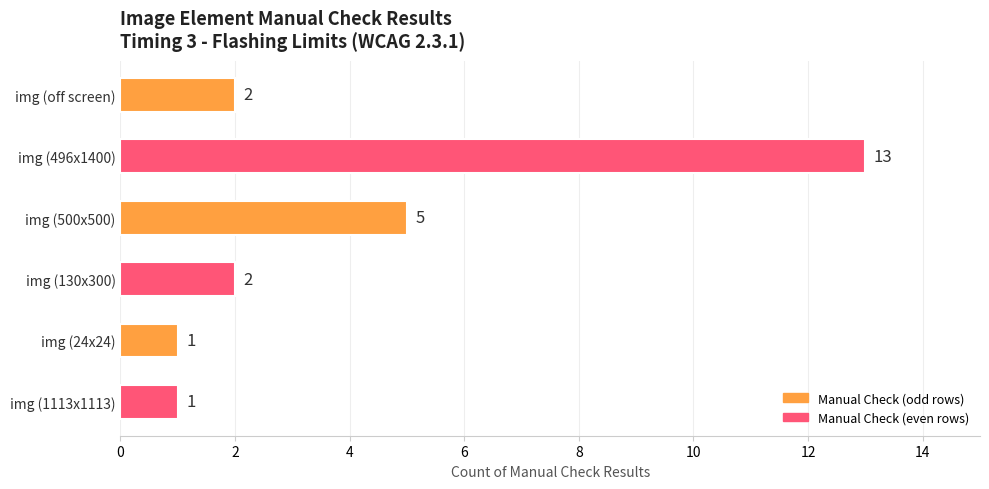

Does the chart contain any negative values?

No